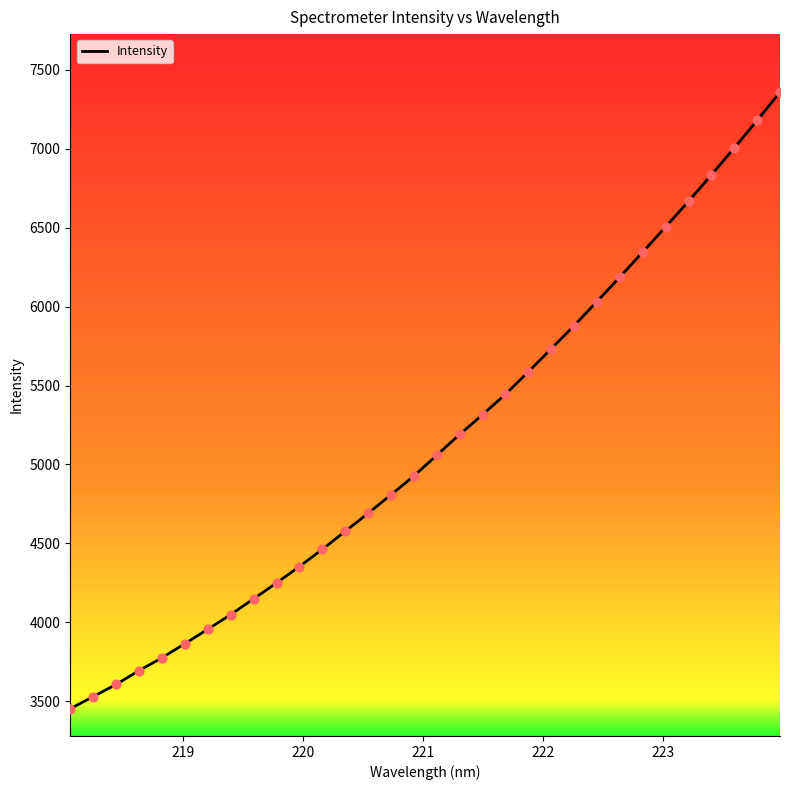

What is the difference between the maximum and minimum values?

3906.3